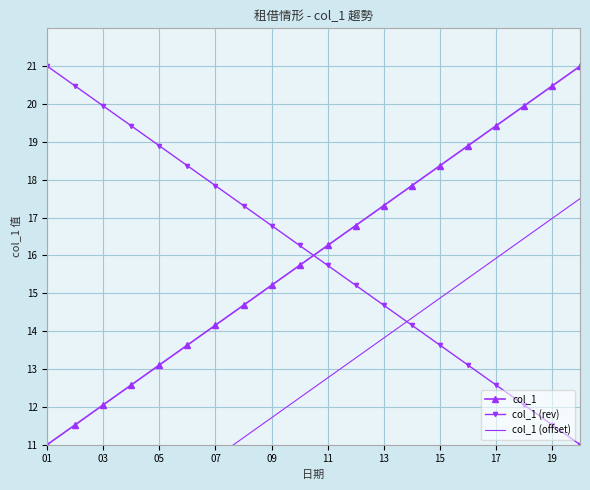

What is the difference between the col_1 values at 19 and 03?

8.4